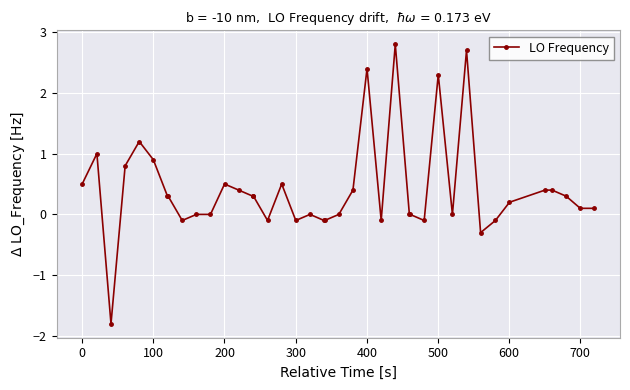

What is the minimum value shown in the chart?

-1.8